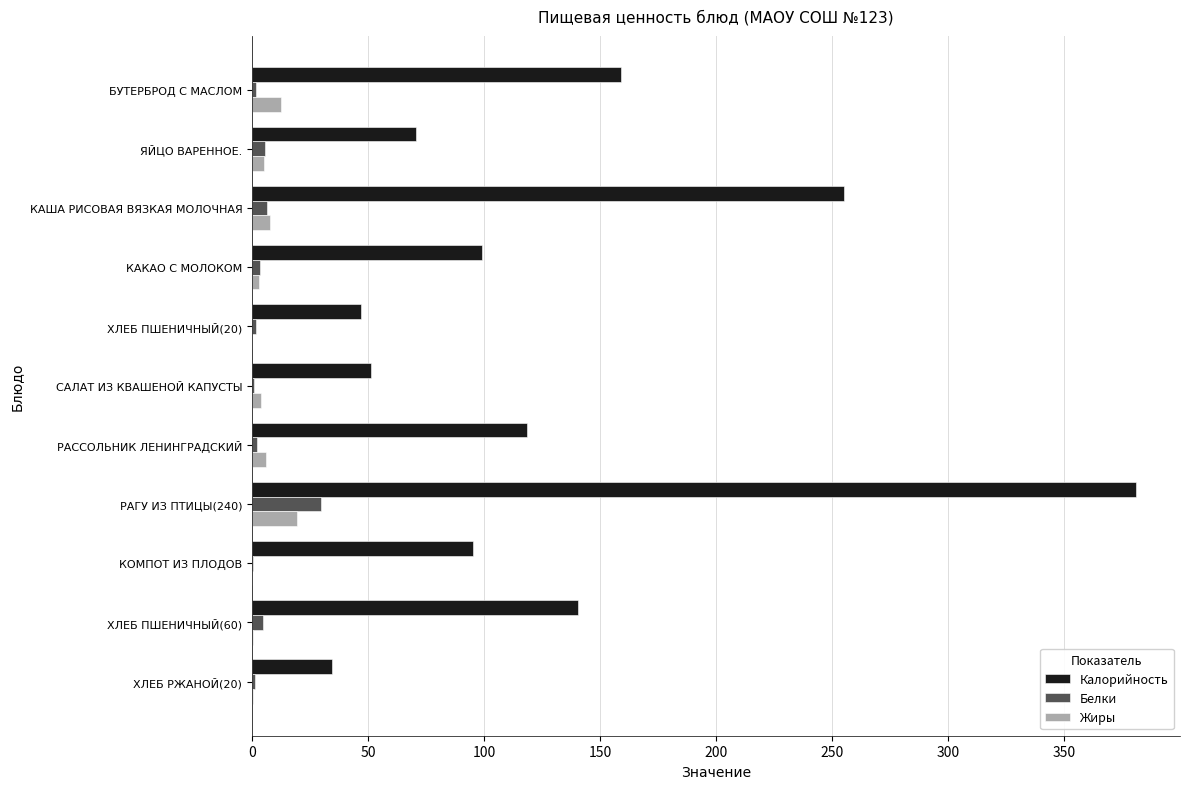

Which series has the largest total across all categories?

Калорийность